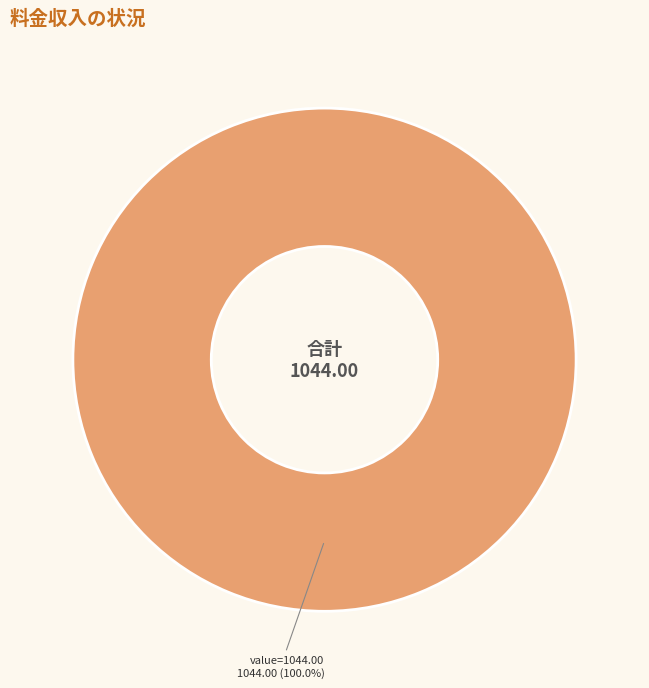

Which slice represents more than half of the pie?

value=1044.00